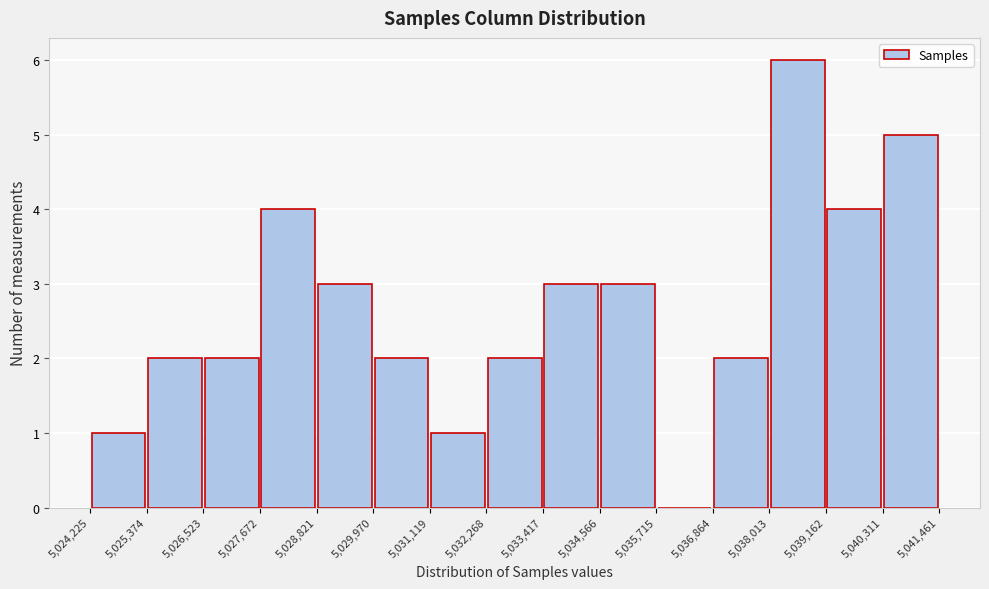

Reading left to right, list every bar in this chart as the range it spans on the x-axis followed by its height. The values are not printed on the chart, so give them approximately, as read against the axis.

5,024,225 to 5,025,374: 1
5,025,374 to 5,026,523: 2
5,026,523 to 5,027,672: 2
5,027,672 to 5,028,821: 4
5,028,821 to 5,029,970: 3
5,029,970 to 5,031,119: 2
5,031,119 to 5,032,268: 1
5,032,268 to 5,033,417: 2
5,033,417 to 5,034,566: 3
5,034,566 to 5,035,715: 3
5,035,715 to 5,036,864: 0
5,036,864 to 5,038,013: 2
5,038,013 to 5,039,162: 6
5,039,162 to 5,040,311: 4
5,040,311 to 5,041,461: 5